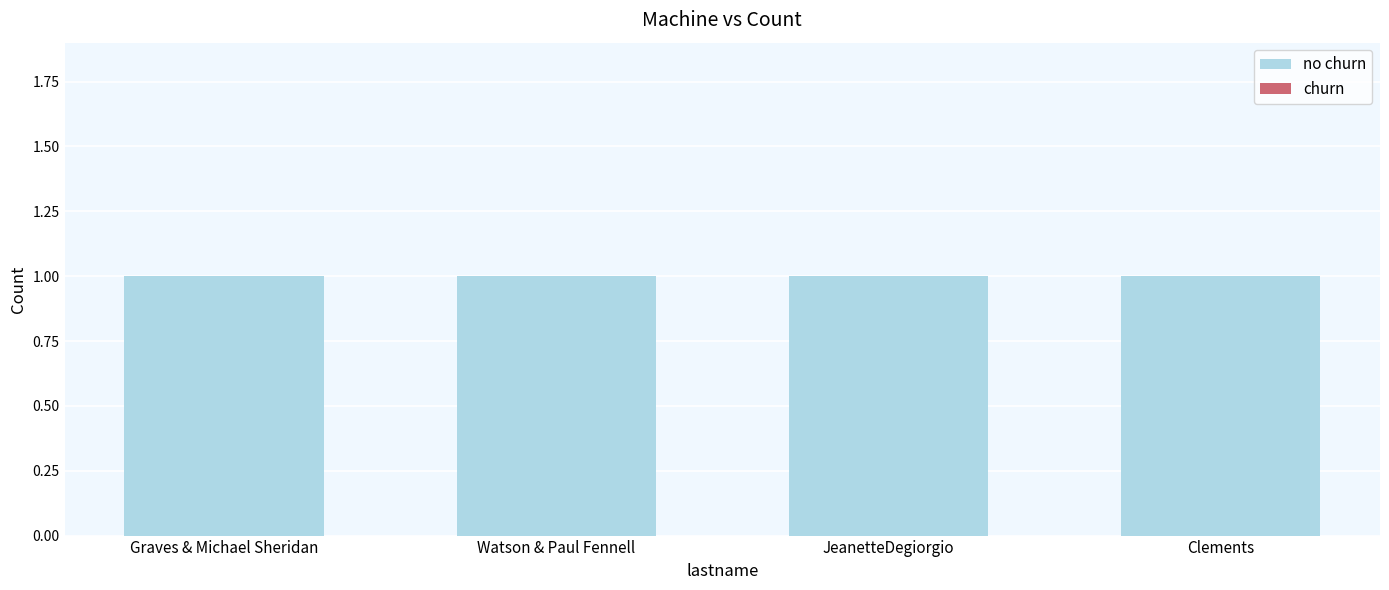

How many bars are there in total?

8